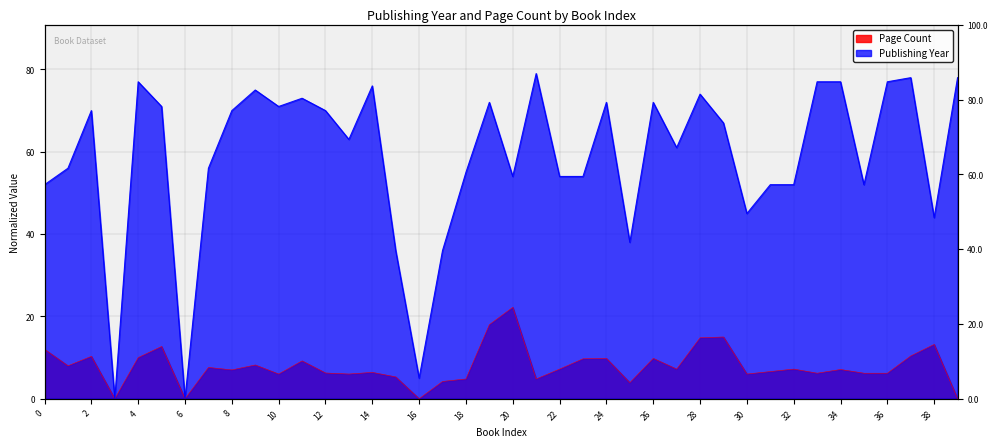

At which label is Page Count closest to 11?

37